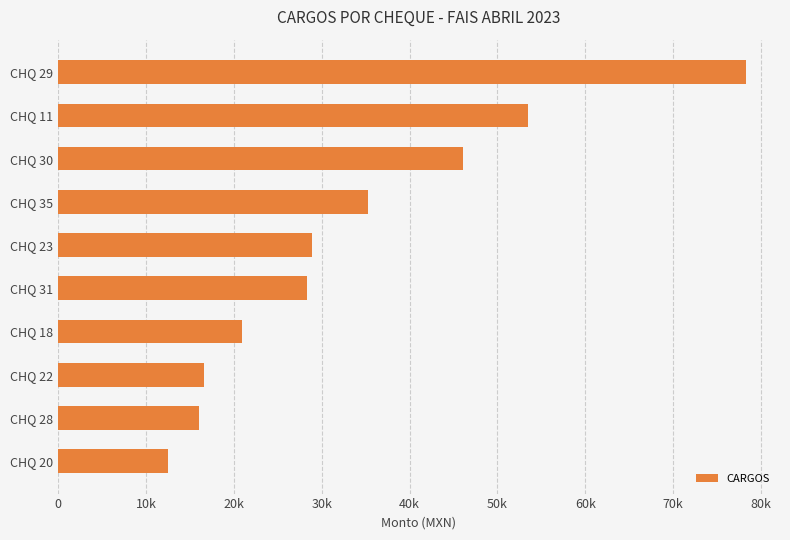

Does the chart contain any negative values?

No